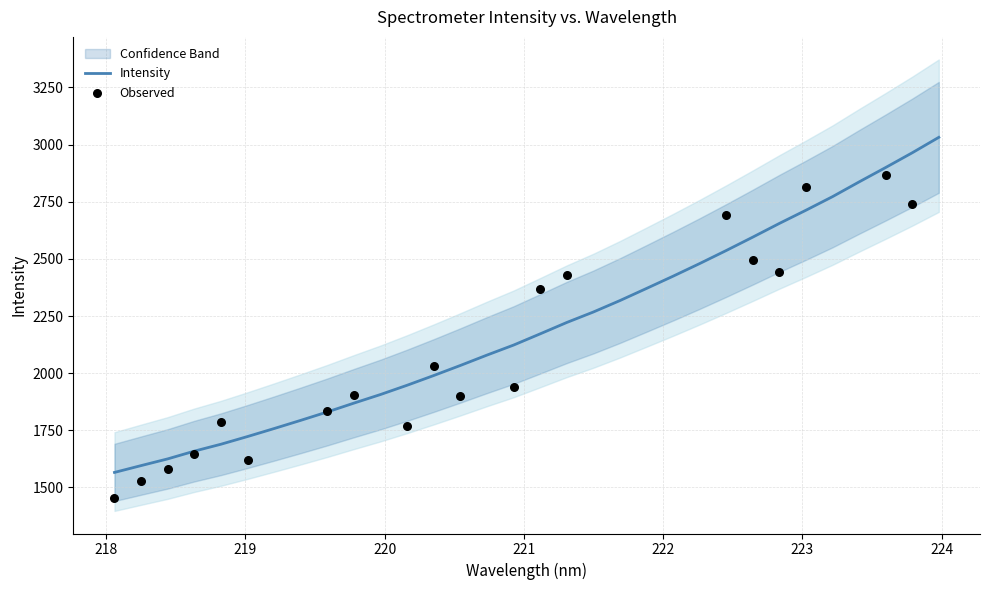

What is the change in value from 220.3533 to 223.0264?

+723.1